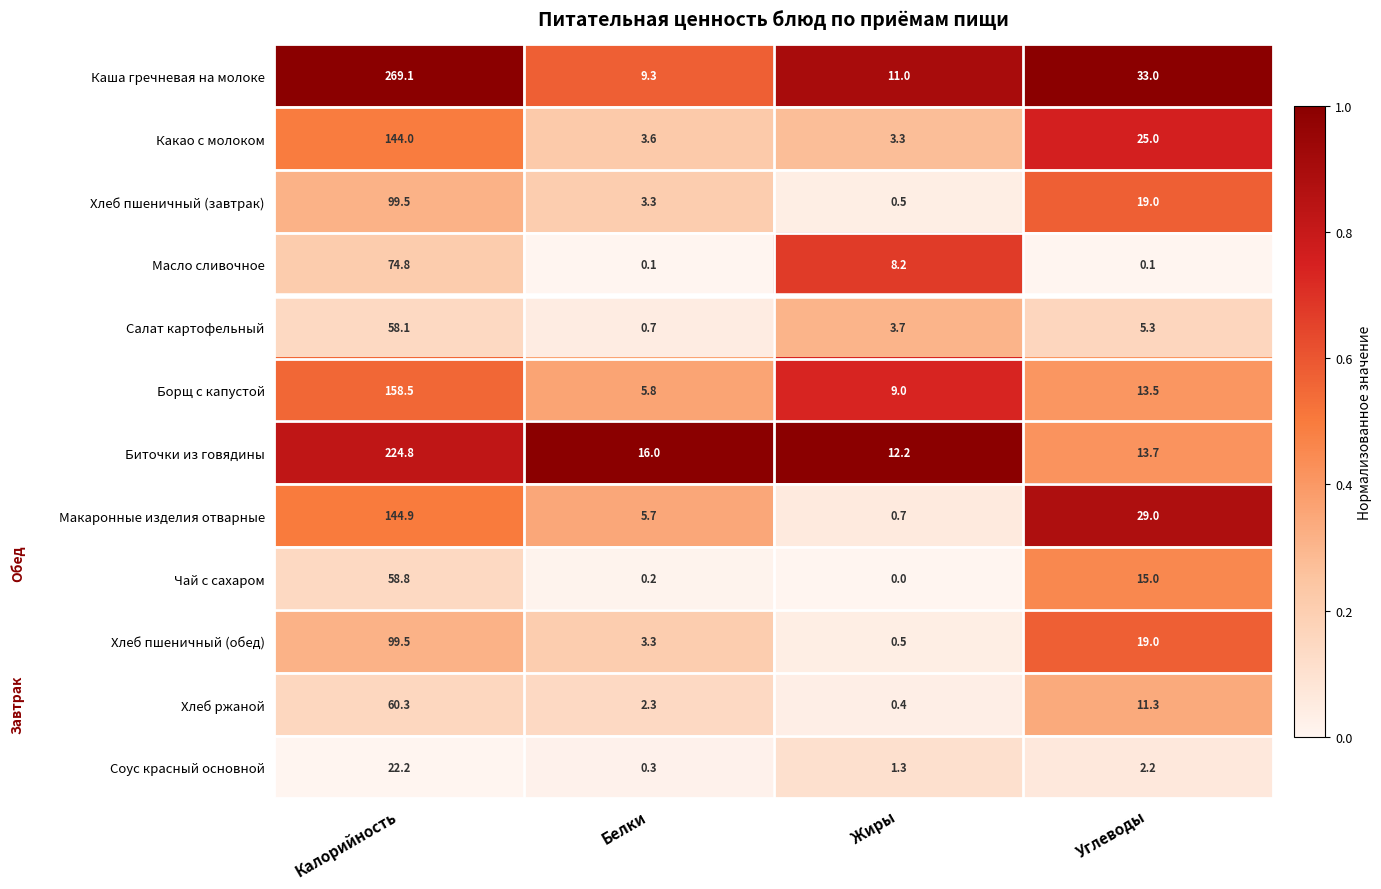

At which category does the chart reach its peak across all series?

Калорийность